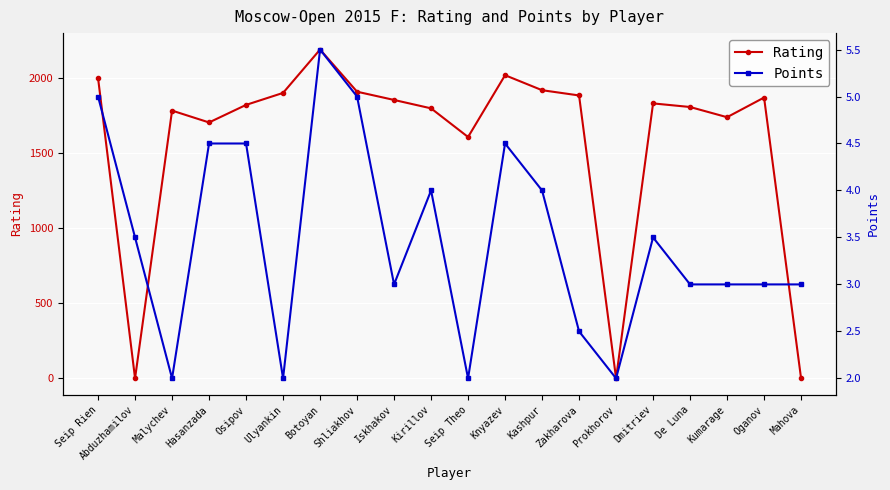

How many intersections are there between Points and Rating?

5